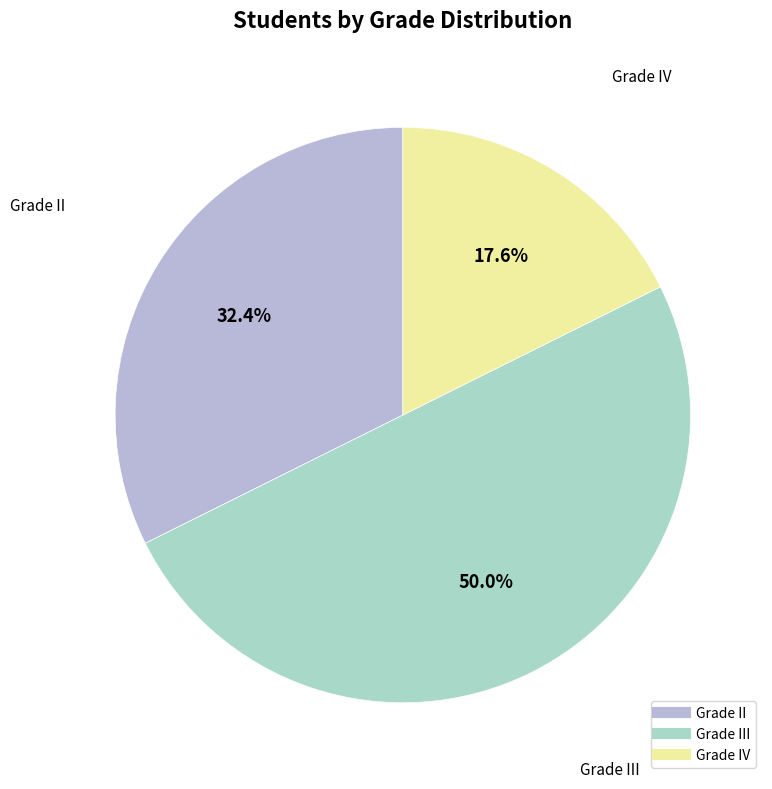

How many segments does this pie chart have?

3